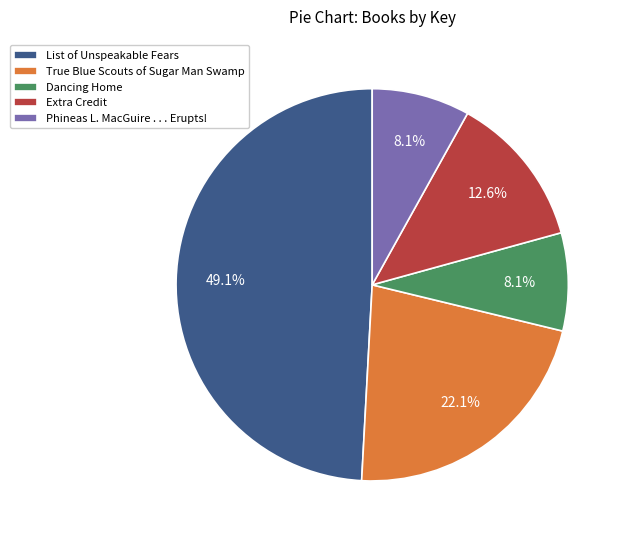

Is there any slice that represents more than half of the pie?

No